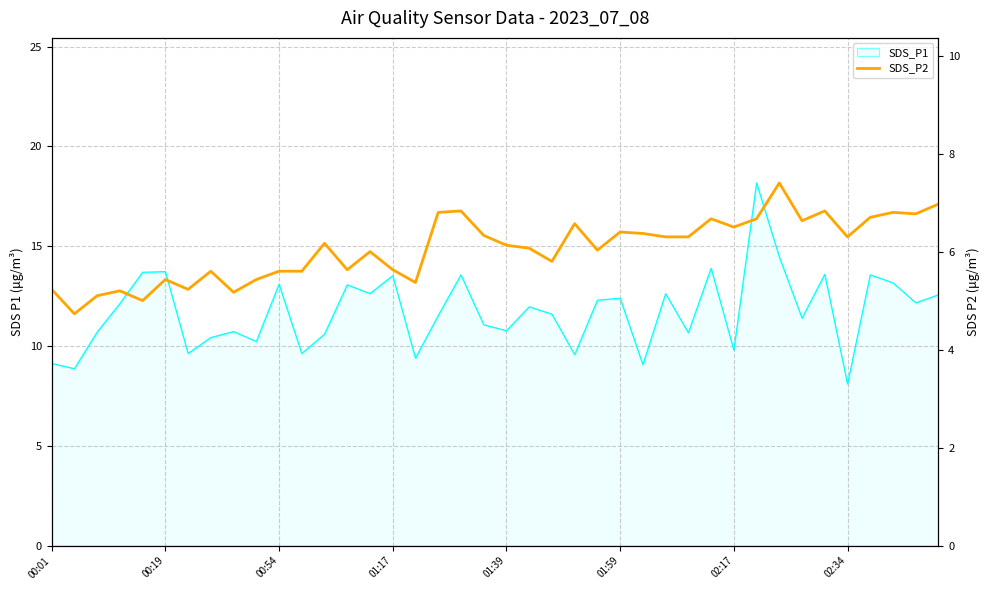

How many points are lower than both their immediate neighbors (excluding endpoints)?

12